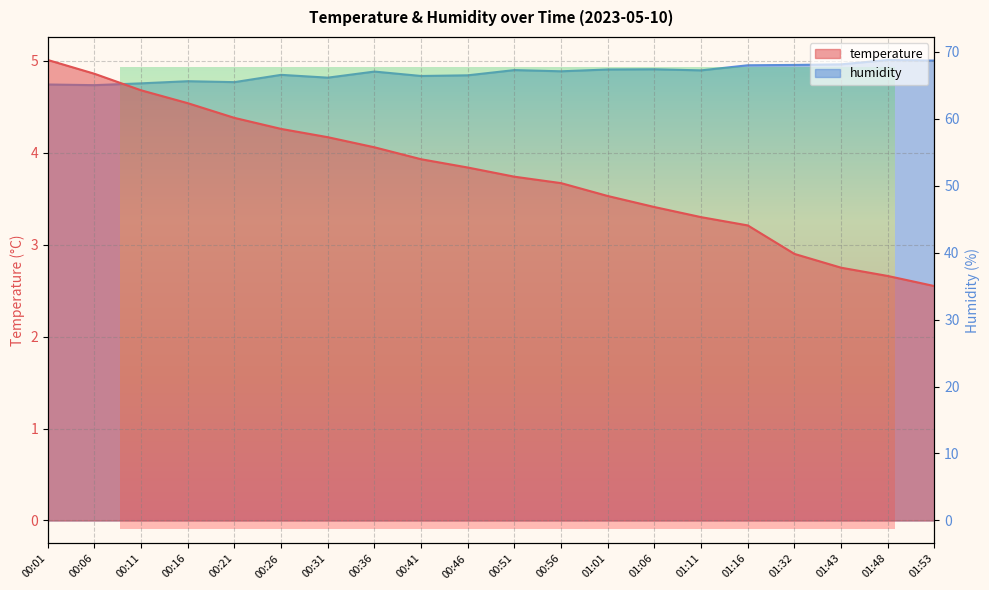

At which category does humidity reach its first local peak?

00:16